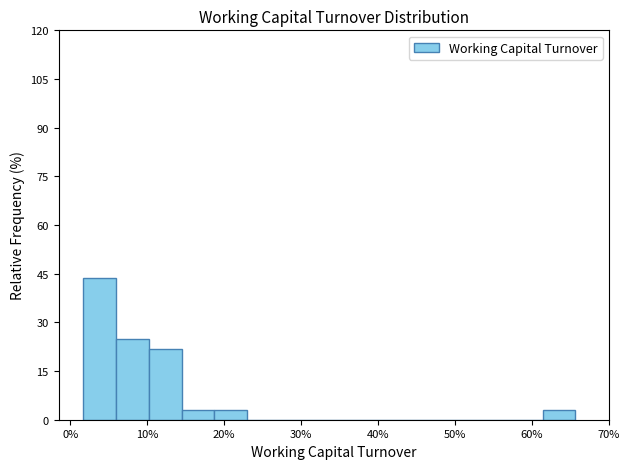

What is the height of the bar covering 10 to 14 on the x-axis? Neither the bar edges nor the heights are printed on the chart, so give them approximately, as read against the axes.

22